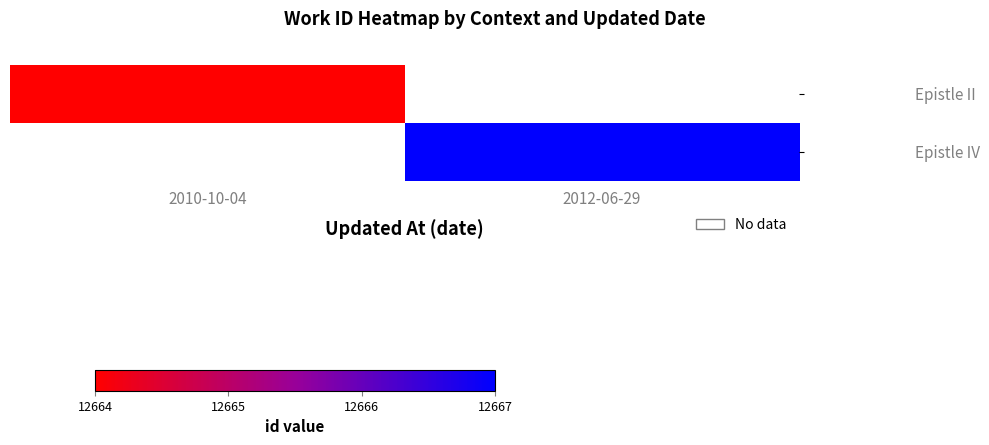

How many data points does each series have?

2